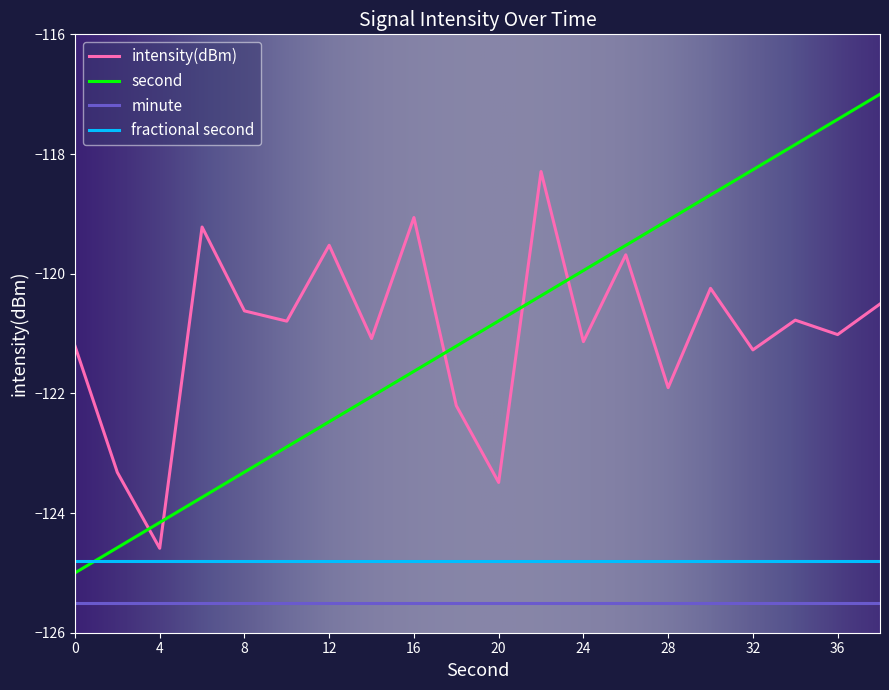

True or false: minute and fractional second intersect in this chart.

False